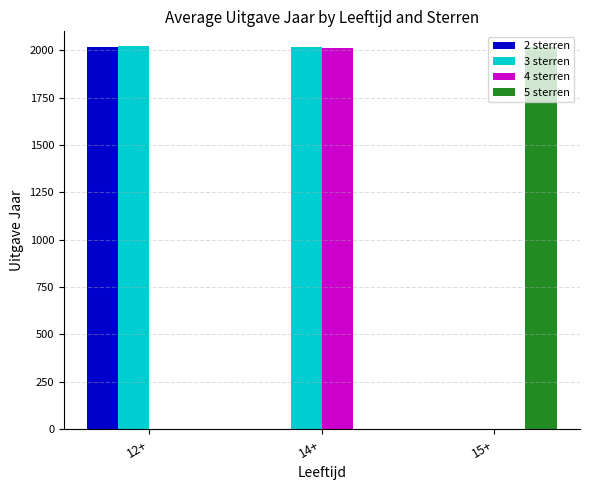

What is the maximum value shown in the chart?

2021.0